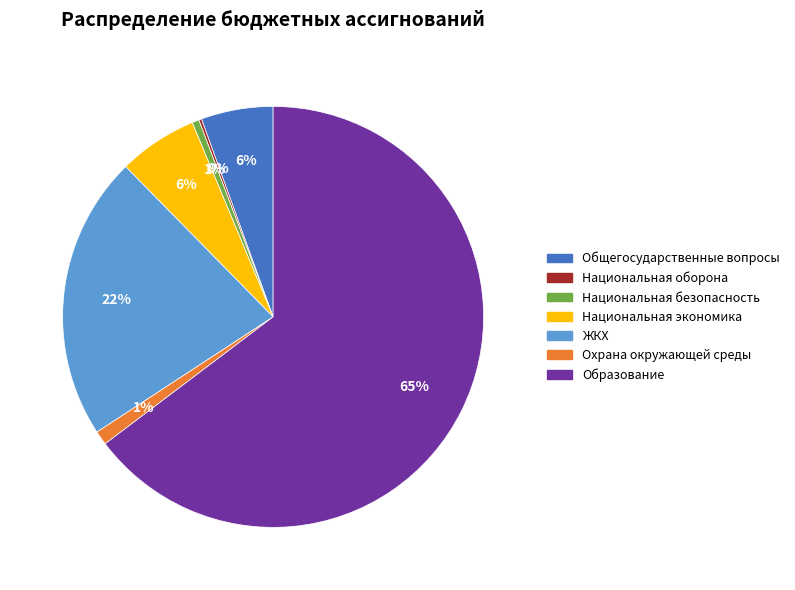

To the nearest percent, what is the average slice percentage?

14%